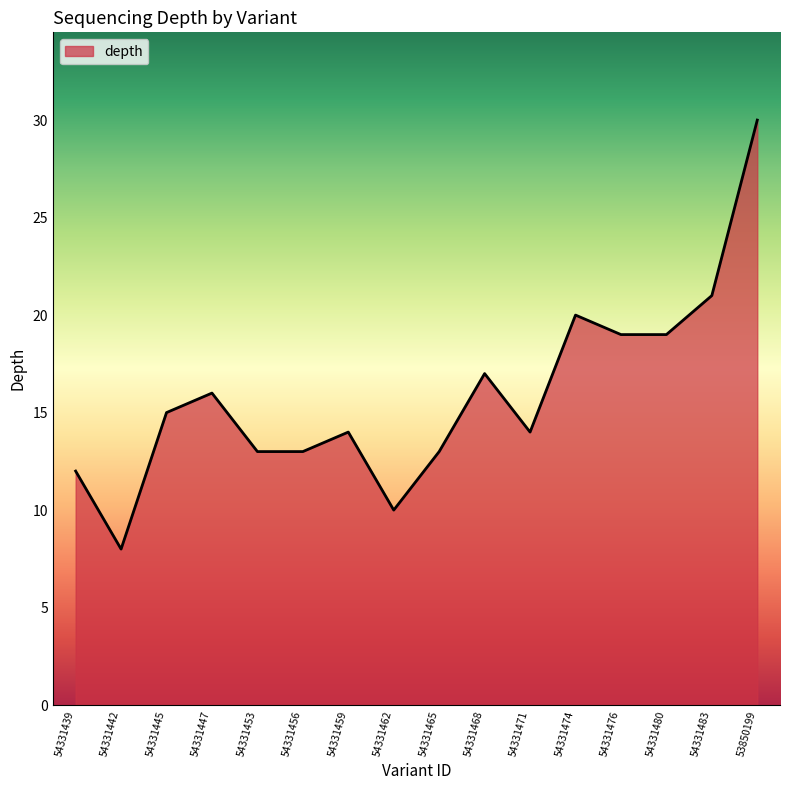

Approximately how many times larger is the value at 54331456 compared to 54331453?

1.0